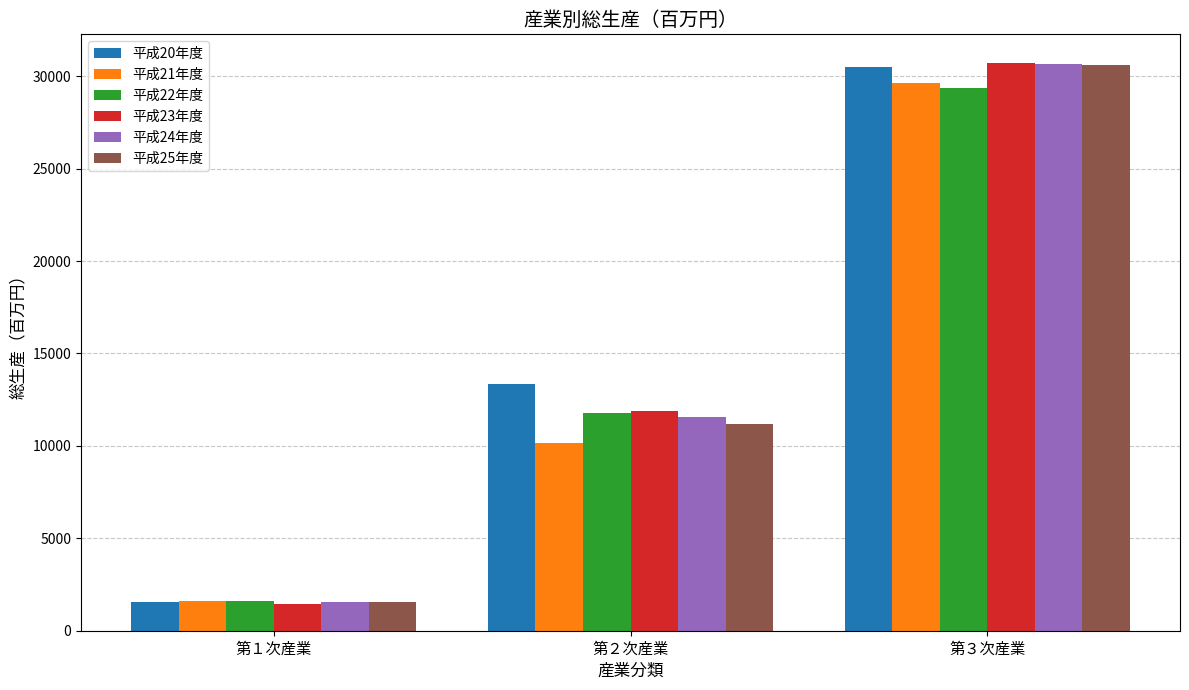

True or false: 平成23年度 has a value of 18760 at 第２次産業.

False